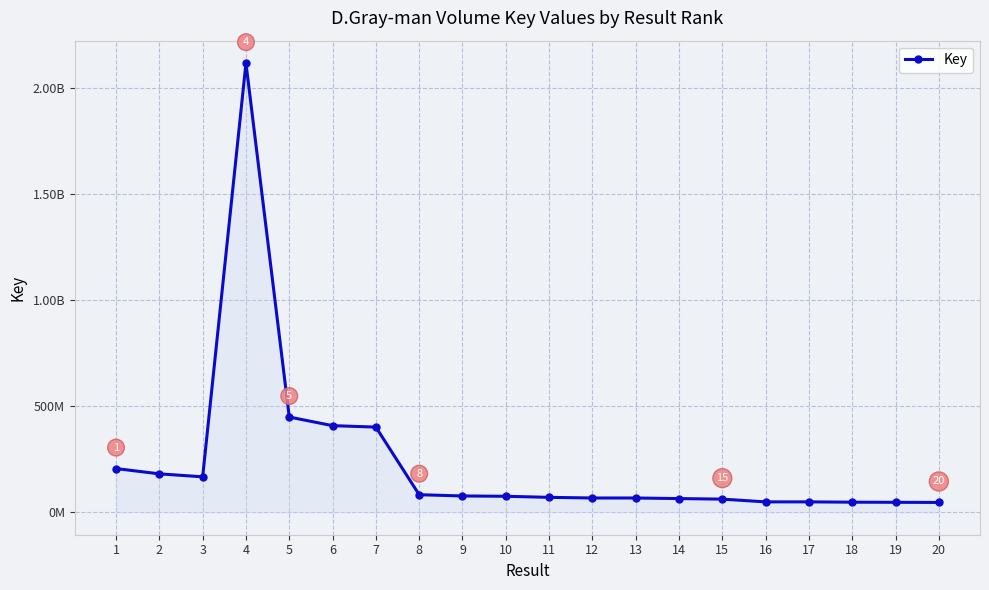

What is the difference between the maximum and second lowest values?

2072616710